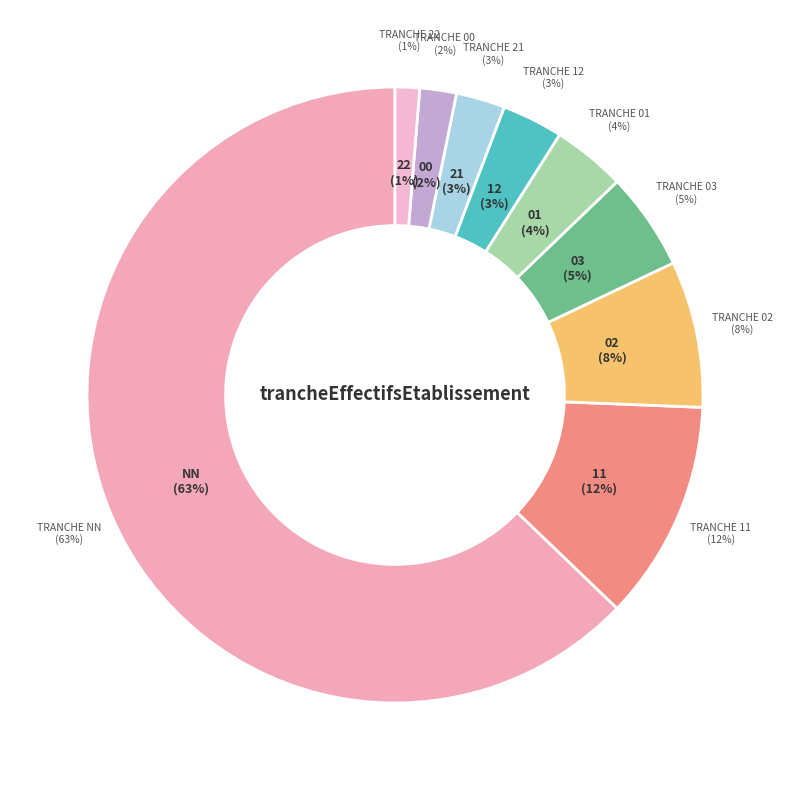

To the nearest percent, what portion does 12 represent?

3%